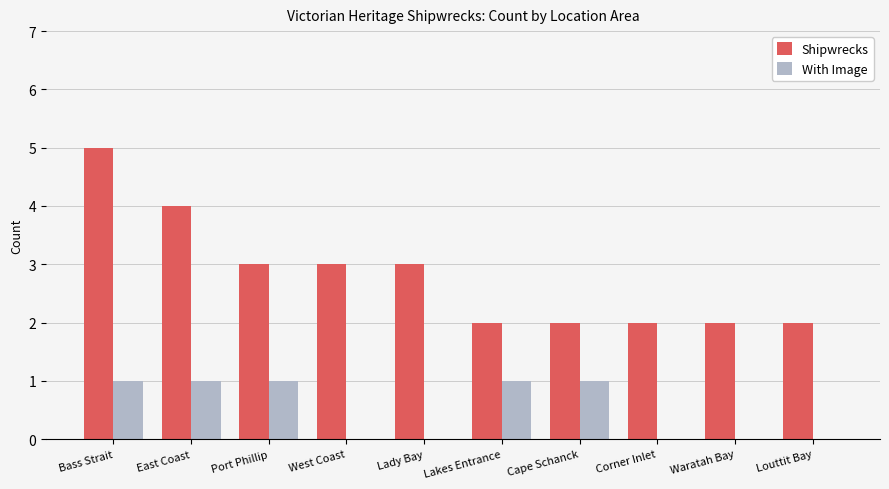

What value does the Shipwrecks series have at East Coast?

4